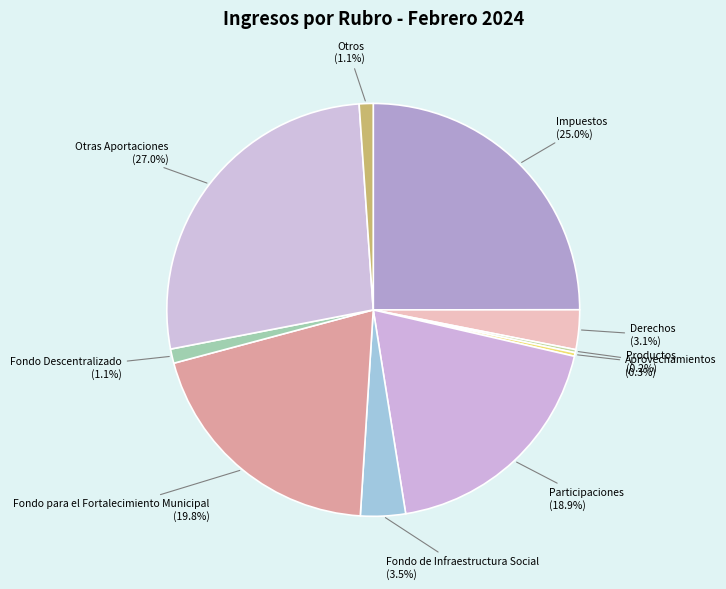

How many slices are in this pie chart?

10